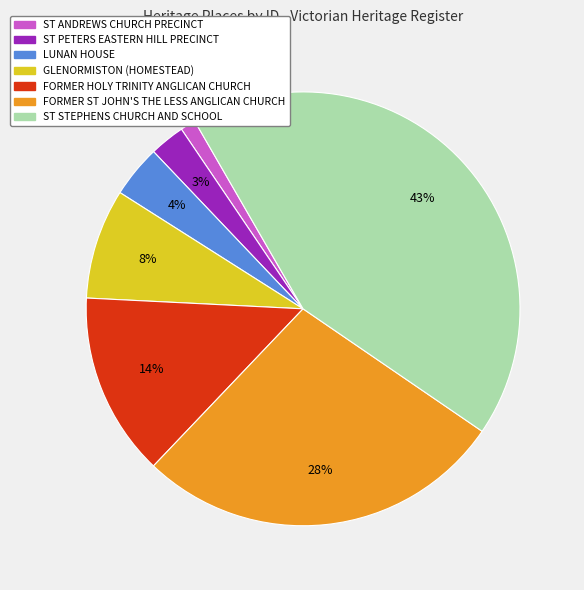

How many slices are in this pie chart?

7